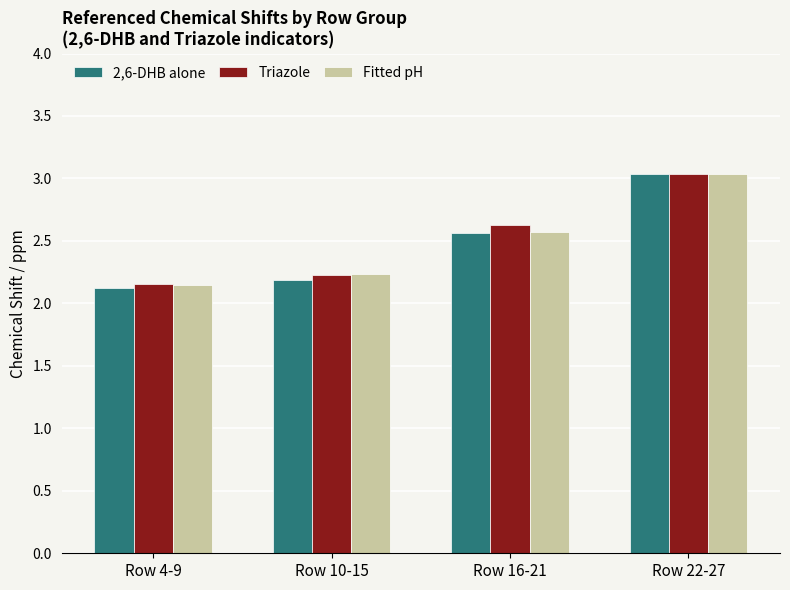

At which label is Fitted pH closest to 2?

Row 4-9